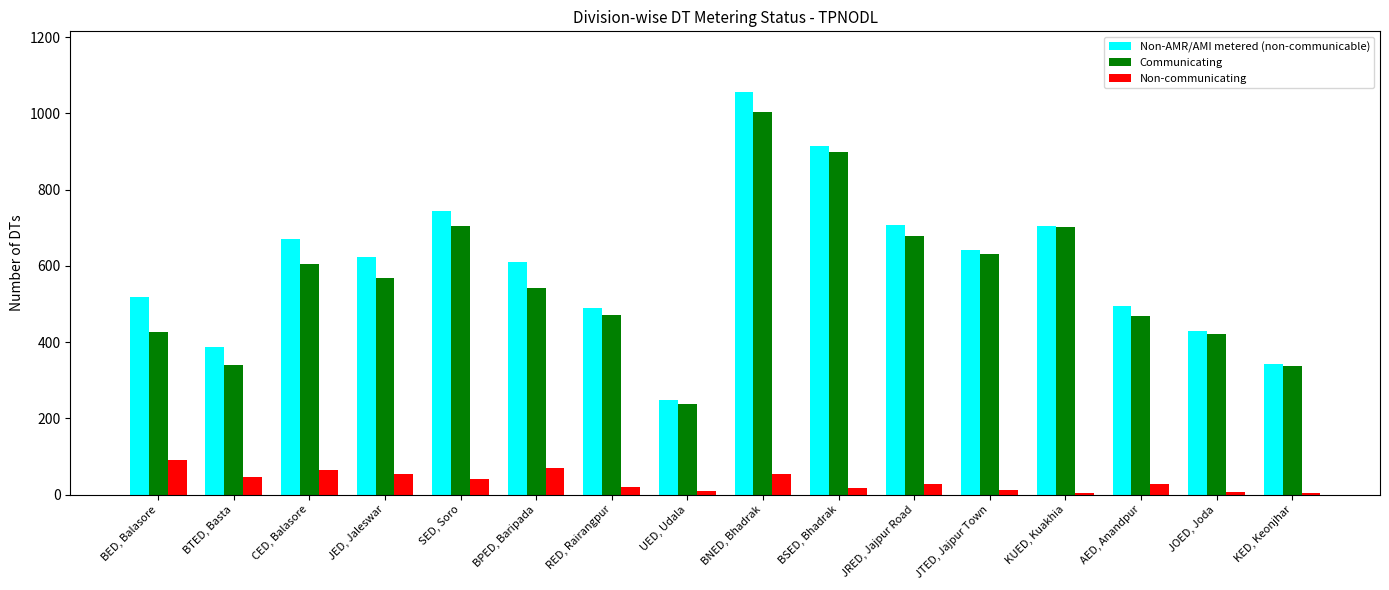

Rank the categories by Non-AMR/AMI metered (non-communicable) value from lowest to highest.

UED, Udala, KED, Keonjhar, BTED, Basta, JOED, Joda, RED, Rairangpur, AED, Anandpur, BED, Balasore, BPED, Baripada, JED, Jaleswar, JTED, Jajpur Town, CED, Balasore, KUED, Kuakhia, JRED, Jajpur Road, SED, Soro, BSED, Bhadrak, BNED, Bhadrak